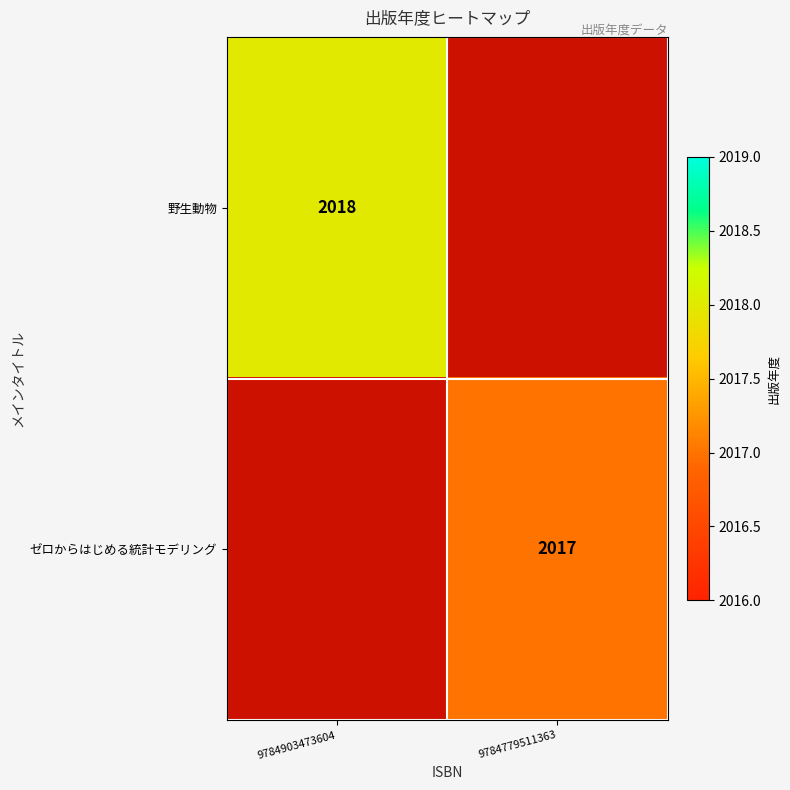

The value of 野生動物 at 9784903473604 is 2694. True or false?

False